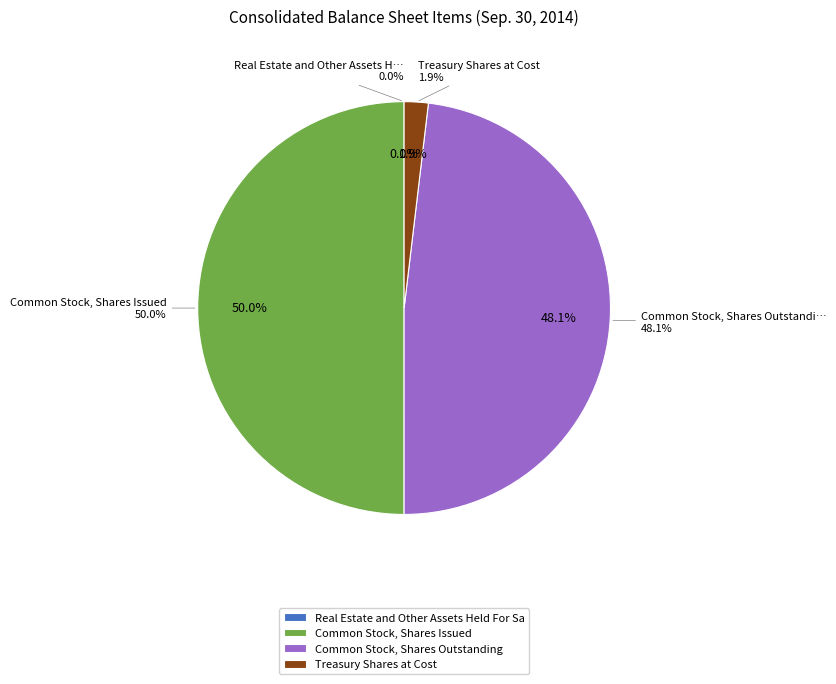

To the nearest percent, what is the average slice percentage?

25%